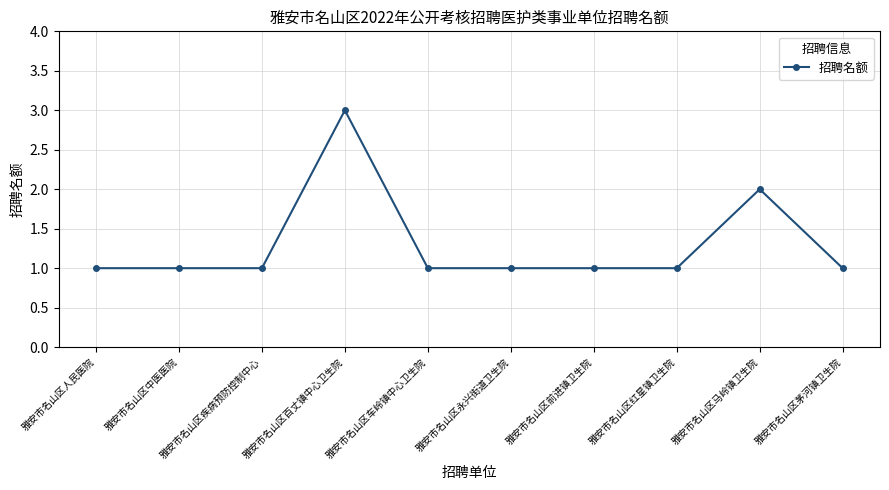

Reading right to left, extract all data points from this chart.

雅安市名山区茅河镇卫生院=1	雅安市名山区马岭镇卫生院=2	雅安市名山区红星镇卫生院=1	雅安市名山区前进镇卫生院=1	雅安市名山区永兴街道卫生院=1	雅安市名山区车岭镇中心卫生院=1	雅安市名山区百丈镇中心卫生院=3	雅安市名山区疾病预防控制中心=1	雅安市名山区中医医院=1	雅安市名山区人民医院=1